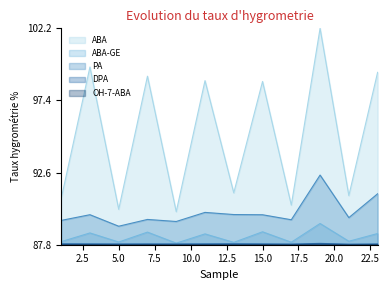

What is the maximum value for OH-7-ABA?

87.8